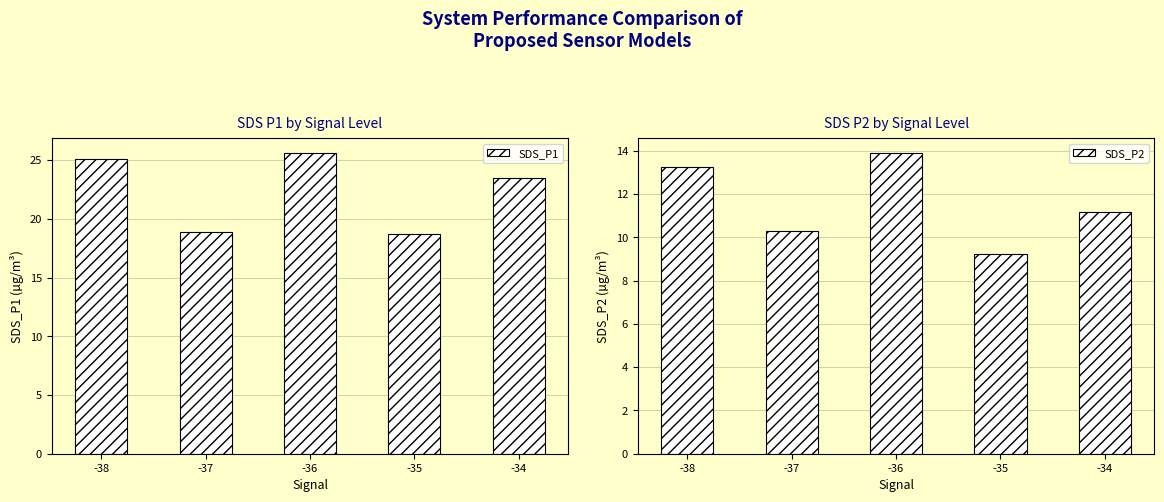

Reading right to left, what are all the values shown in this chart?

SDS_P1: 23.5	18.8	25.6	18.9	25.1
SDS_P2: 11.2	9.2	13.9	10.3	13.3